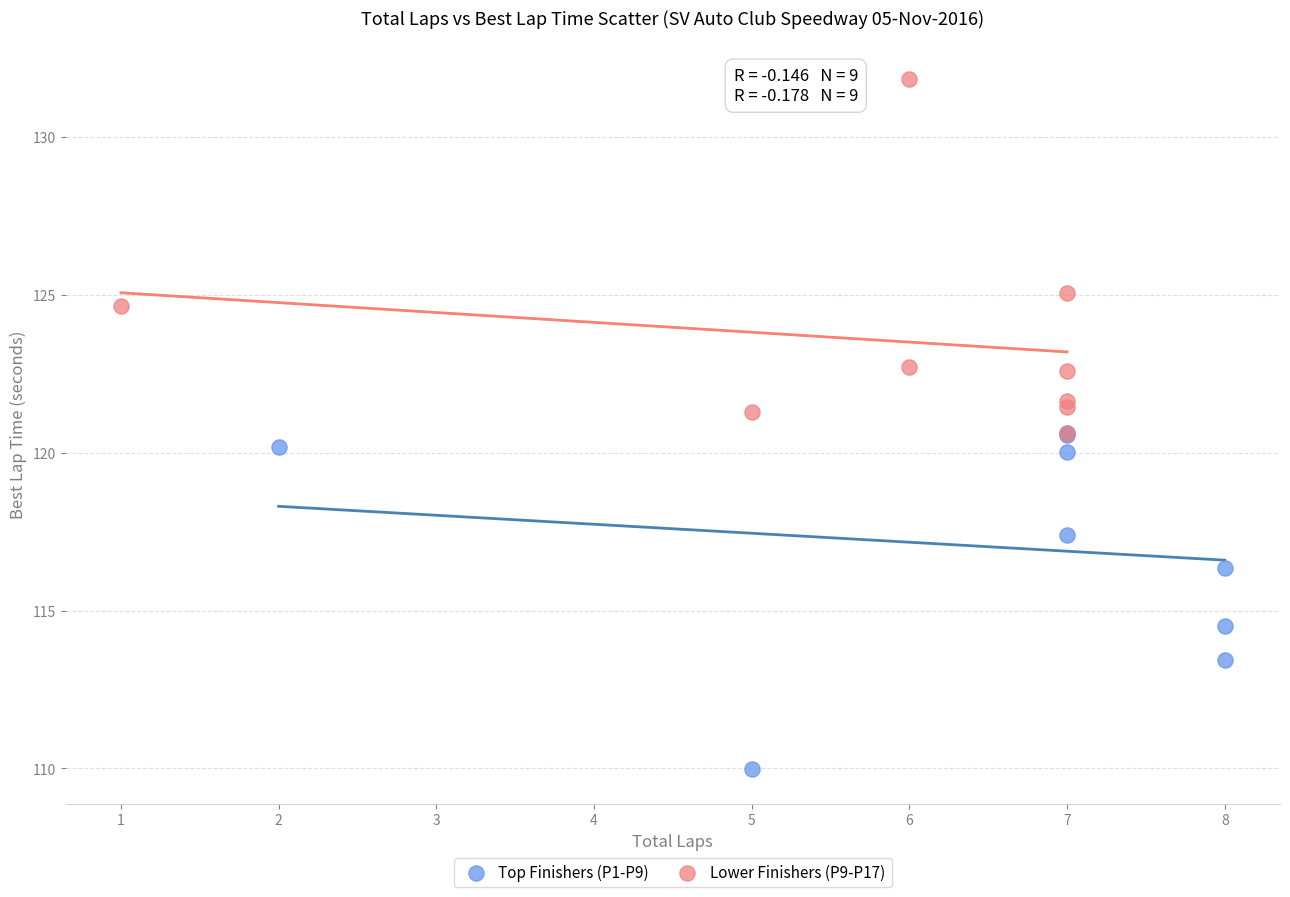

Which series reaches the minimum Y coordinate?

Top Finishers (P1-P9)